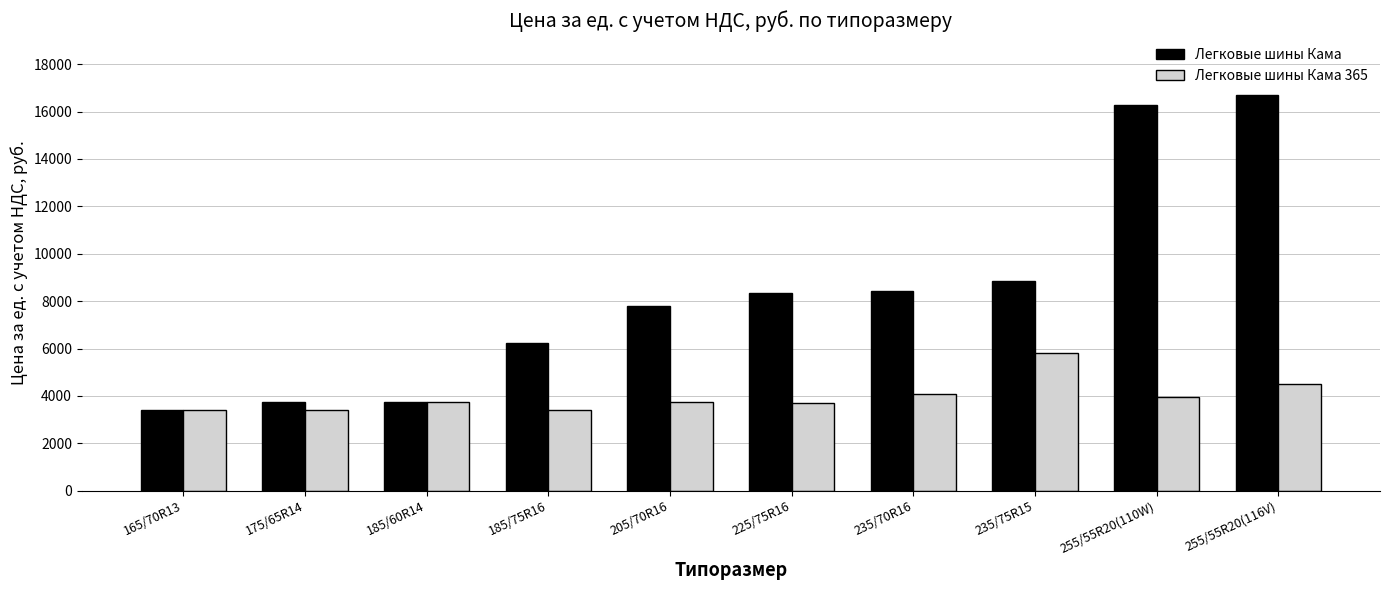

At how many categories does at least one series exceed 7277?

6